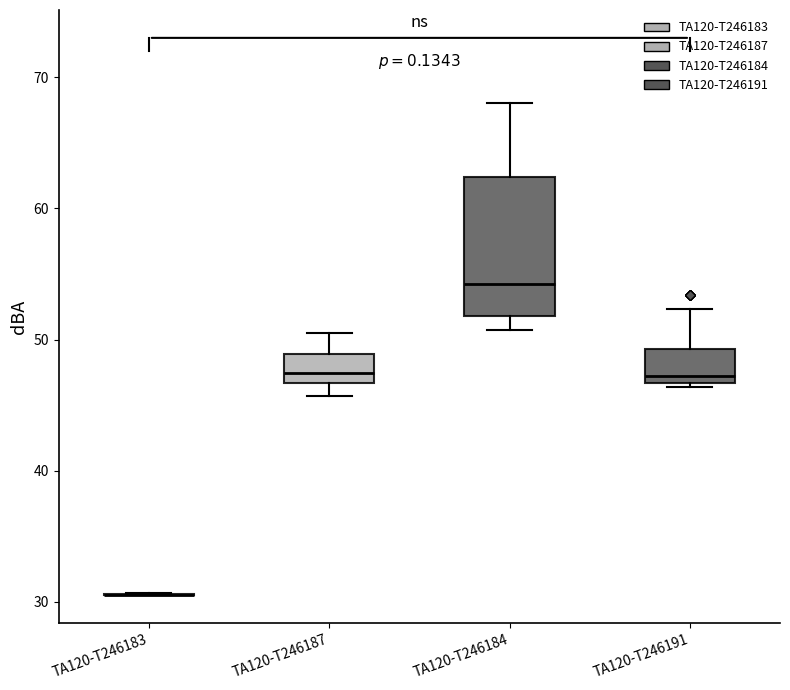

Reading left to right, read every box against the y-axis: the position of its median line, the range the box covers, and the ends of its whiskers. The values are not printed on the chart, so give them approximately, as read against the axis.

TA120-T246183: box collapsed to a line at 31, whiskers 31 to 31
TA120-T246187: median 47 (just above the box's lower edge), box 47 to 49, whiskers 46 to 51
TA120-T246184: median 54, box 52 to 62, whiskers 51 to 68
TA120-T246191: median 47 (just above the box's lower edge), box 47 to 49, whiskers 46 to 52